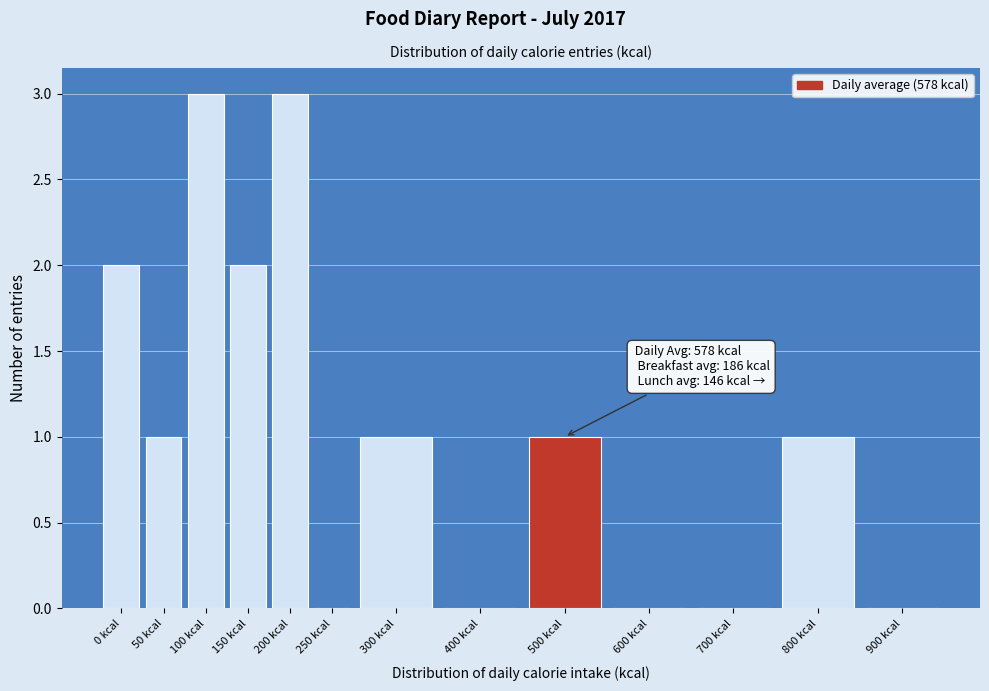

Reading right to left, extract all data points from this chart.

900 kcal=0	800 kcal=1	700 kcal=0	600 kcal=0	500 kcal=1	400 kcal=0	300 kcal=1	250 kcal=0	200 kcal=3	150 kcal=2	100 kcal=3	50 kcal=1	0 kcal=2